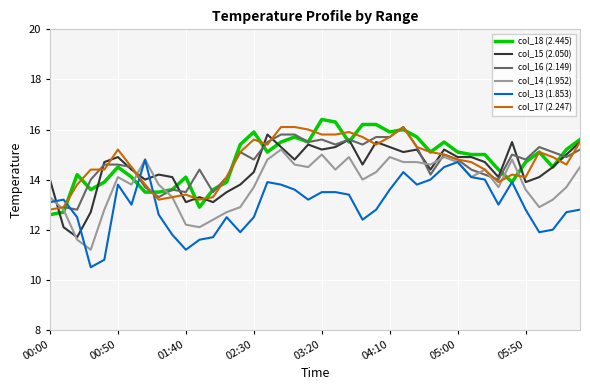

The col_14 (1.952) series shows 18.7 at 01:40. True or false?

False